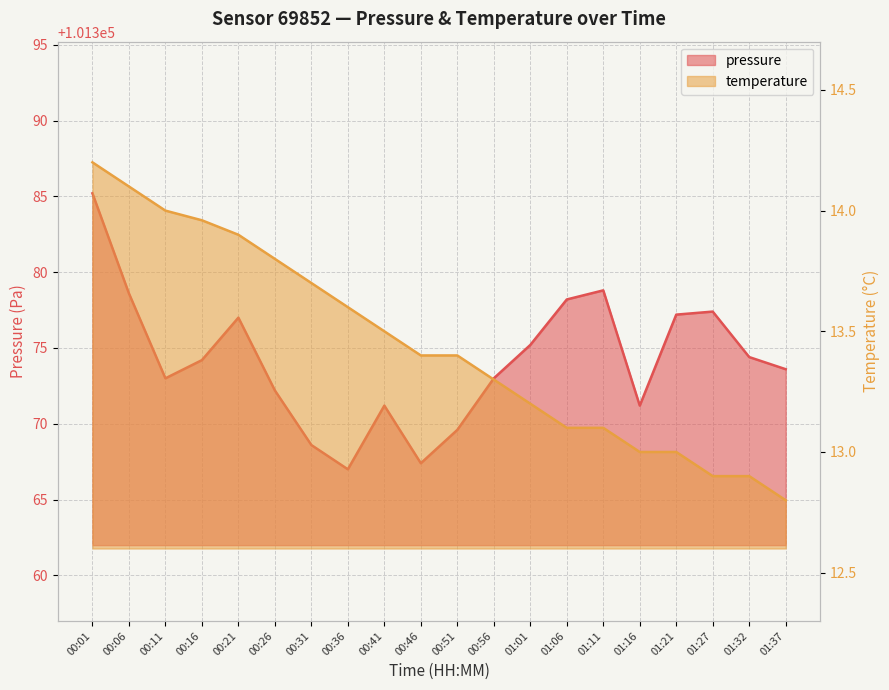

How many data points in pressure are less than 101374?

10